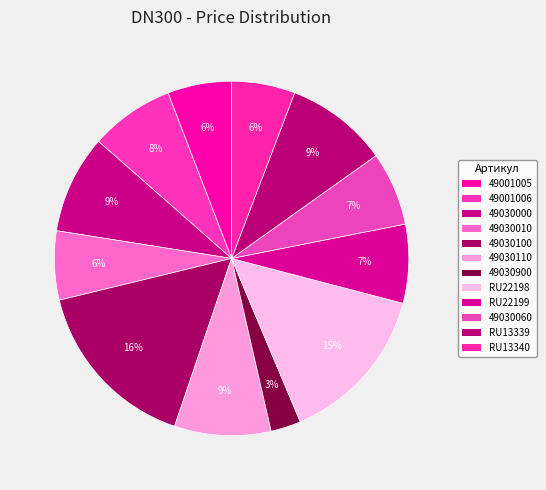

To the nearest percent, what portion does 49030060 represent?

7%